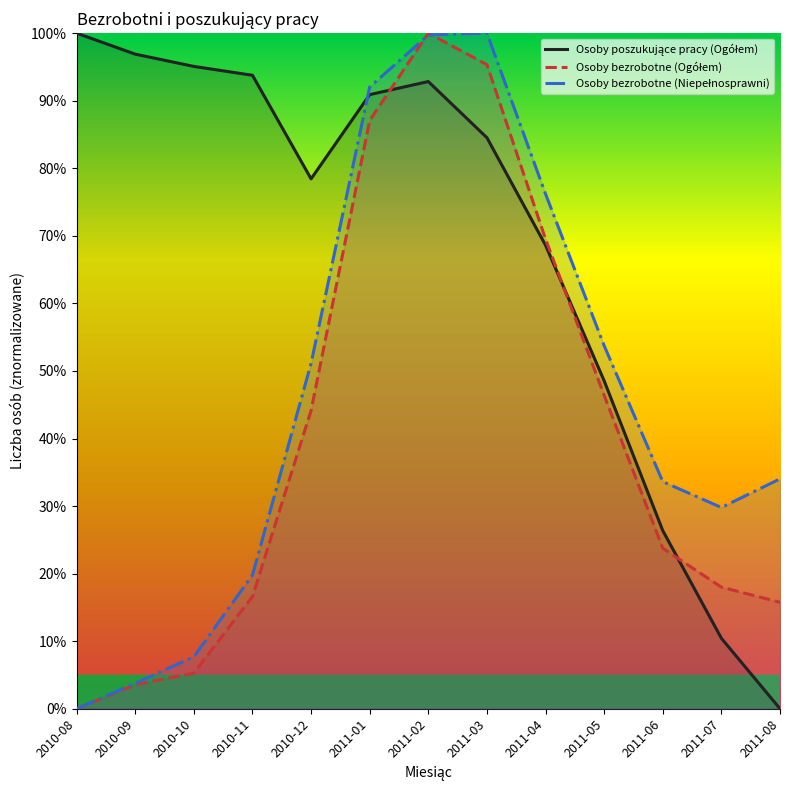

The Osoby bezrobotne (Niepełnosprawni) series shows 19.8 at 2010-11. True or false?

True